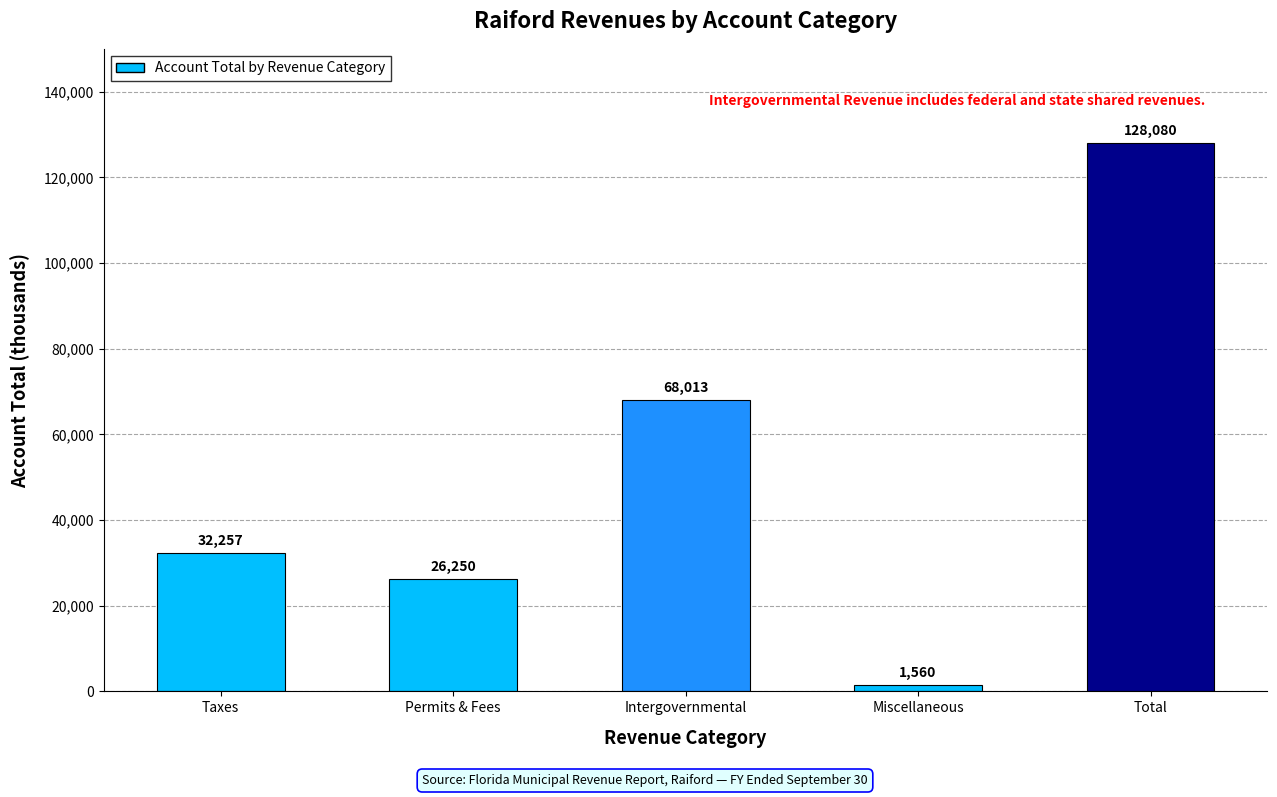

The value at Intergovernmental is 68013. True or false?

True